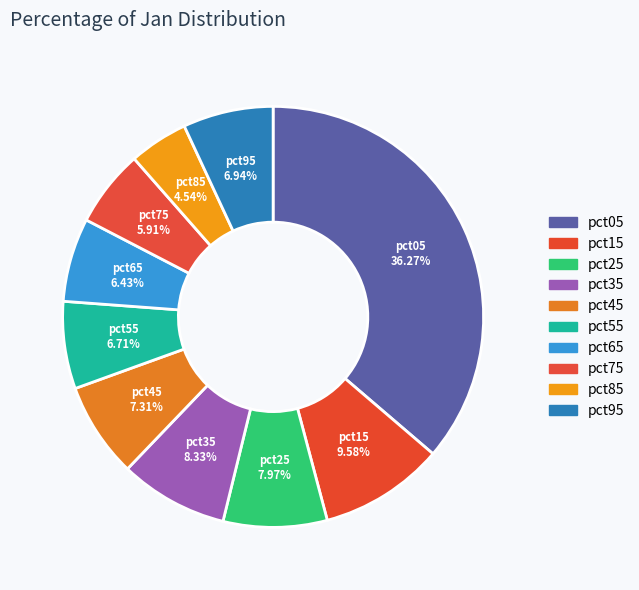

True or false: pct25 accounts for 8% of the total.

True